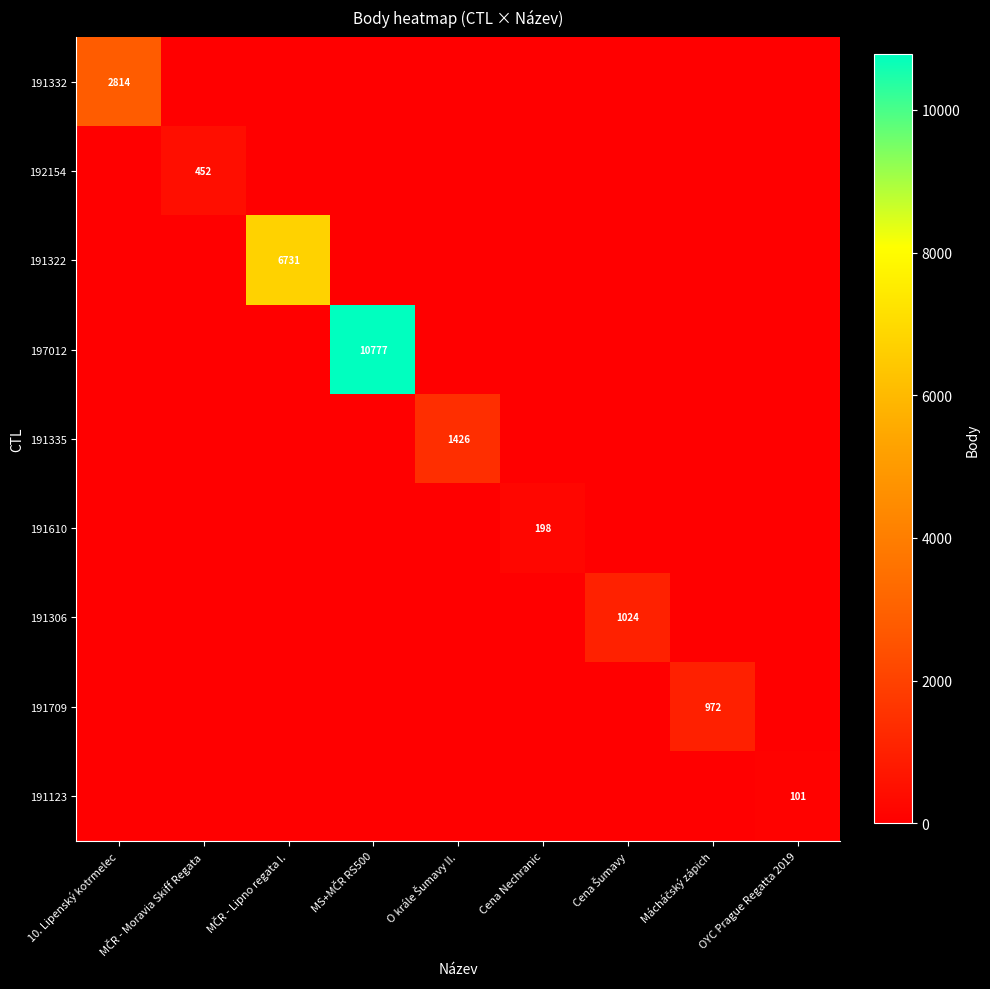

Is it true that 191610 equals 198 at Cena Nechranic?

True